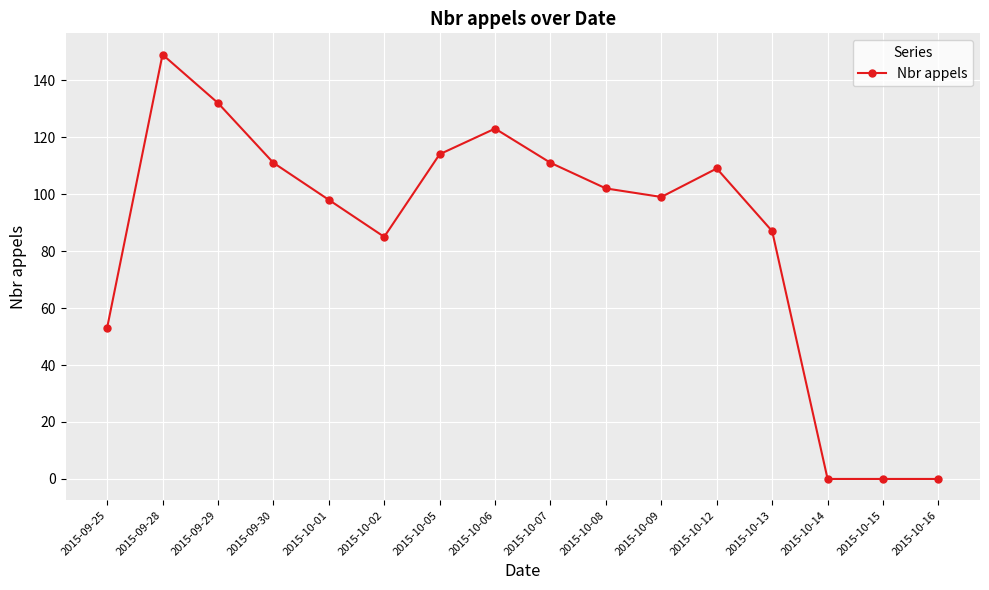

Where is the first local minimum?

2015-10-02